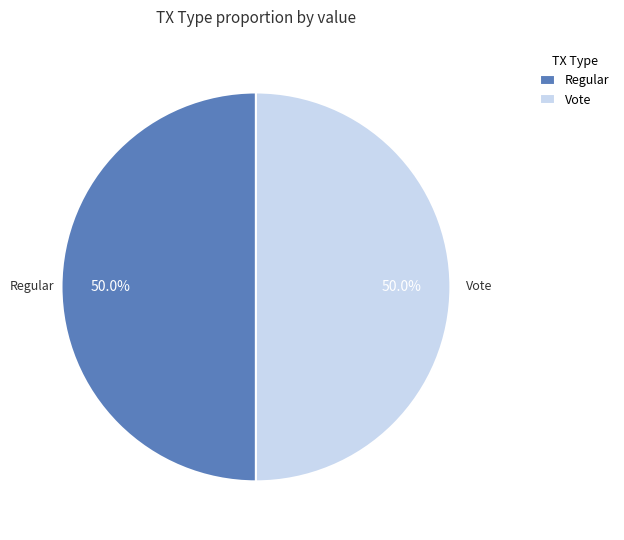

Do Regular and Vote together represent more than half of the pie?

Yes